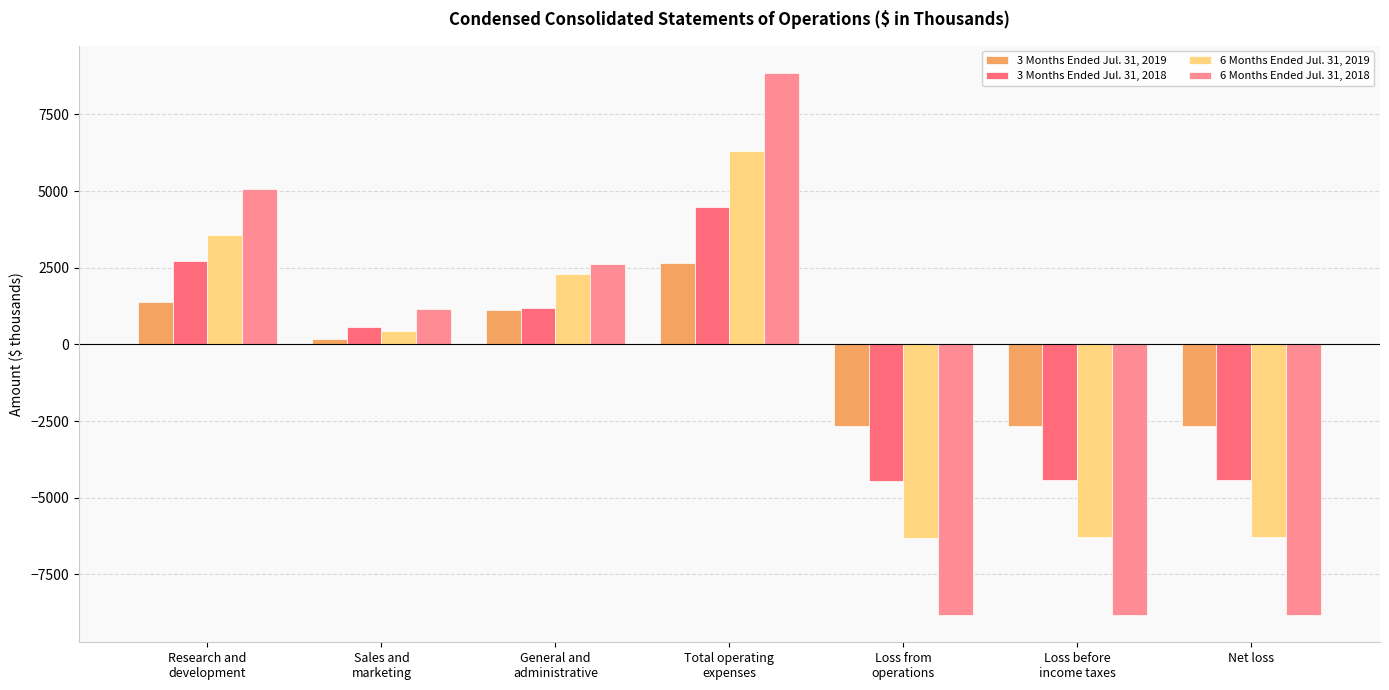

What is the maximum value shown in the chart?

8852